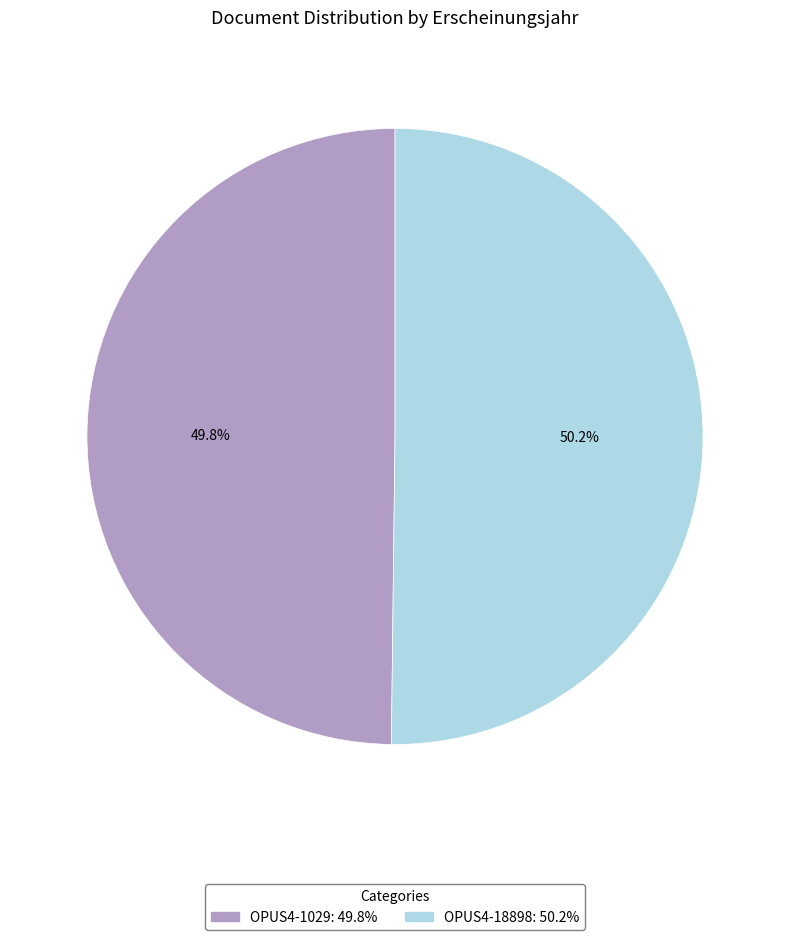

Is there any slice that represents more than half of the pie?

Yes